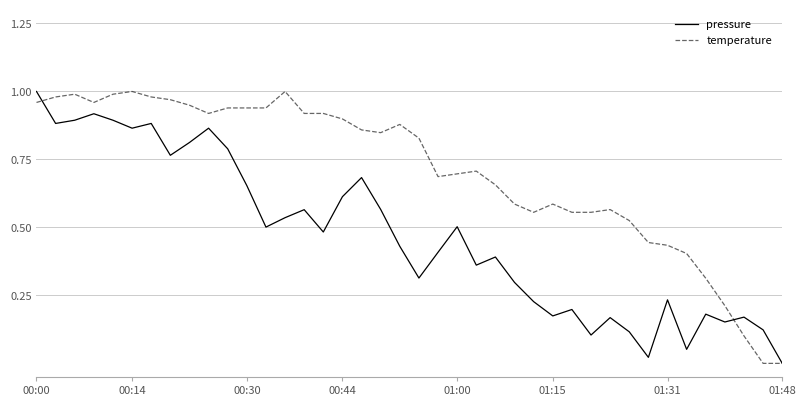

List the series in order of their overall mean, lowest first.

pressure, temperature